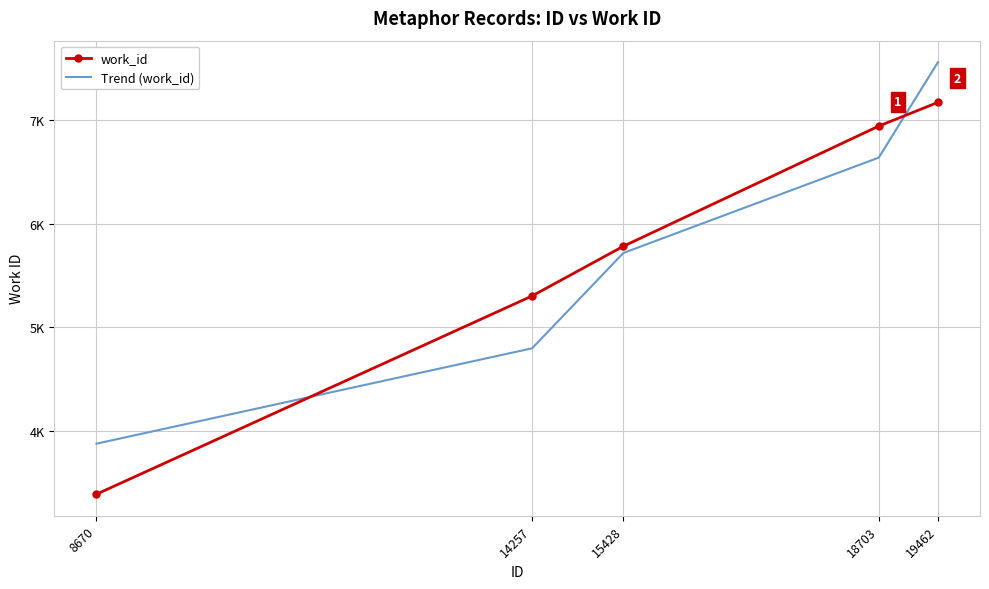

What are all the series names shown in the legend?

work_id, Trend (work_id)